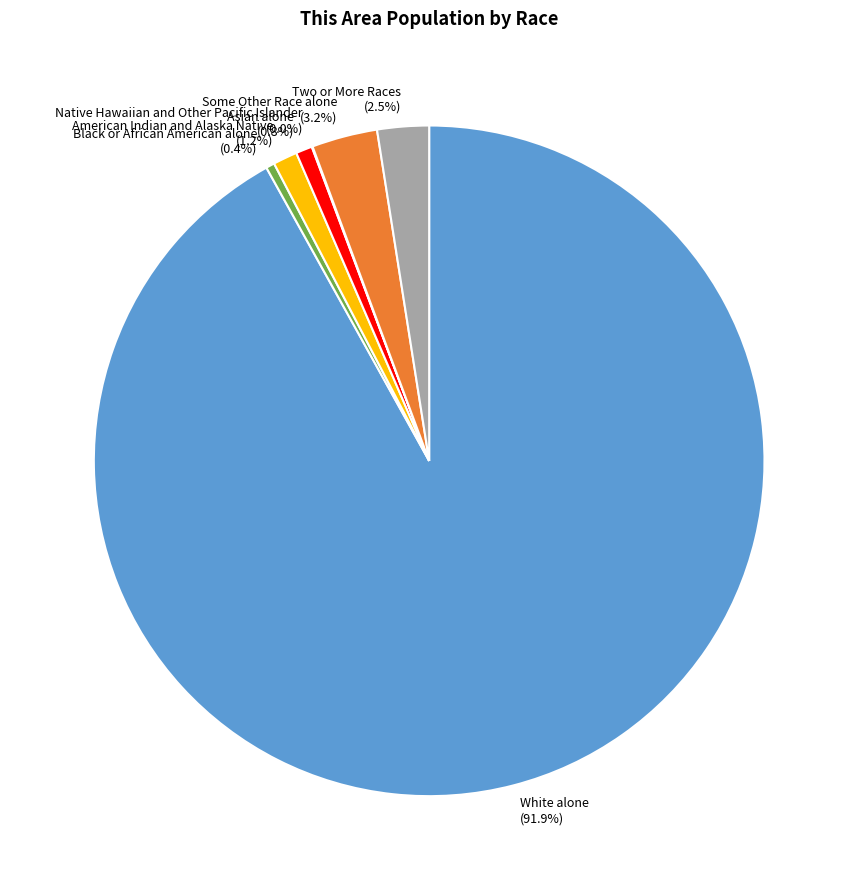

To the nearest percent, what is the difference between the largest and smallest slice percentages?

92%